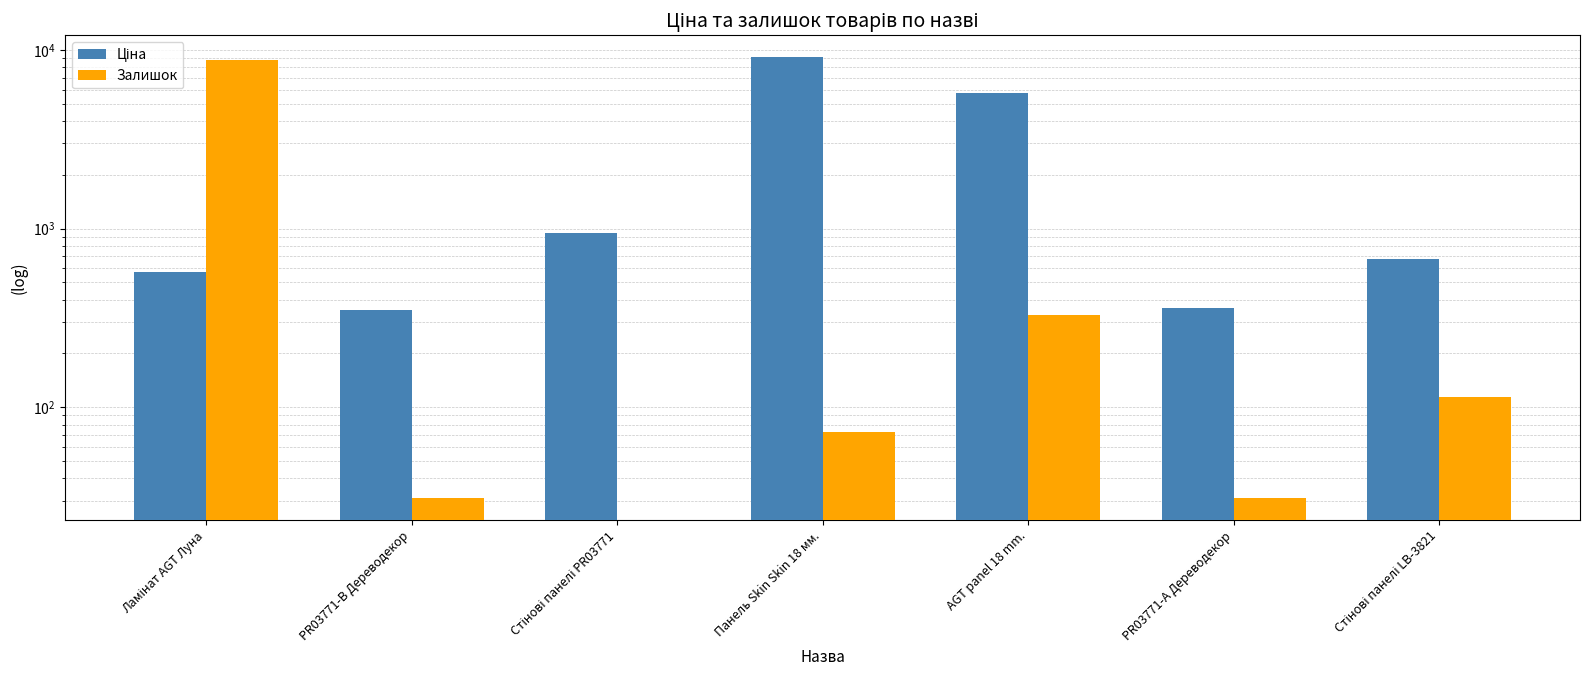

What is the sum of the Ціна values at Стінові панелі PR03771 and Ламінат AGT Луна?

1522.1